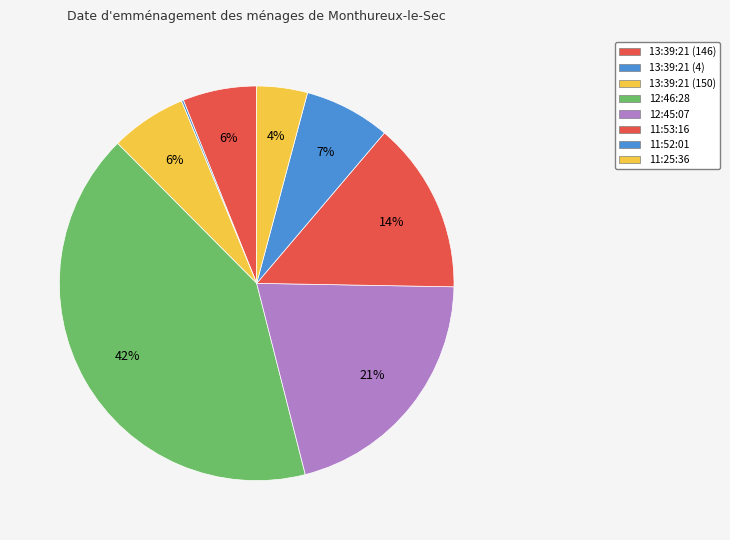

To the nearest percent, what is the average slice percentage?

12%